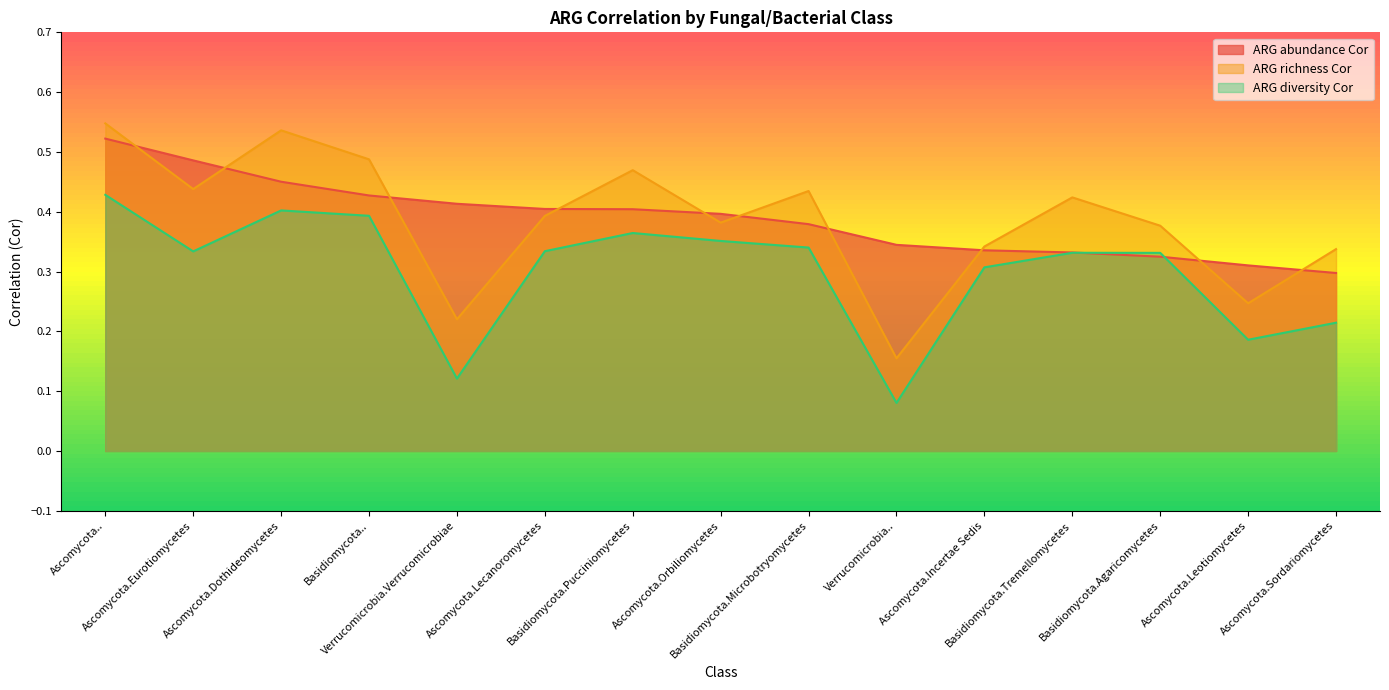

In ARG diversity Cor, how many points are lower than both neighbors (excluding endpoints)?

4